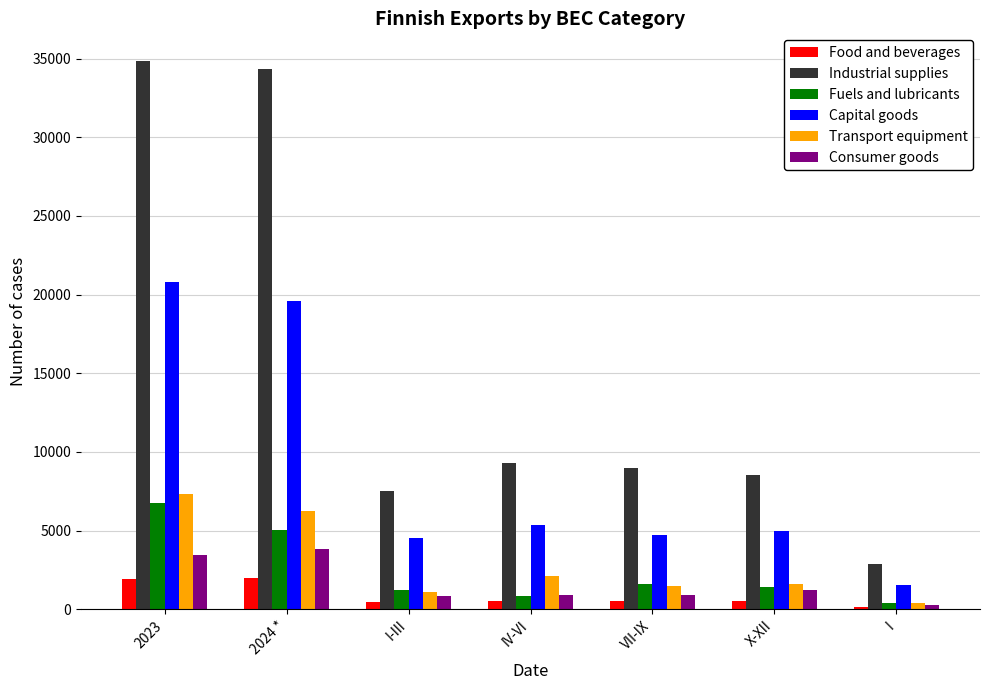

Which series has the widest spread of values?

Industrial supplies